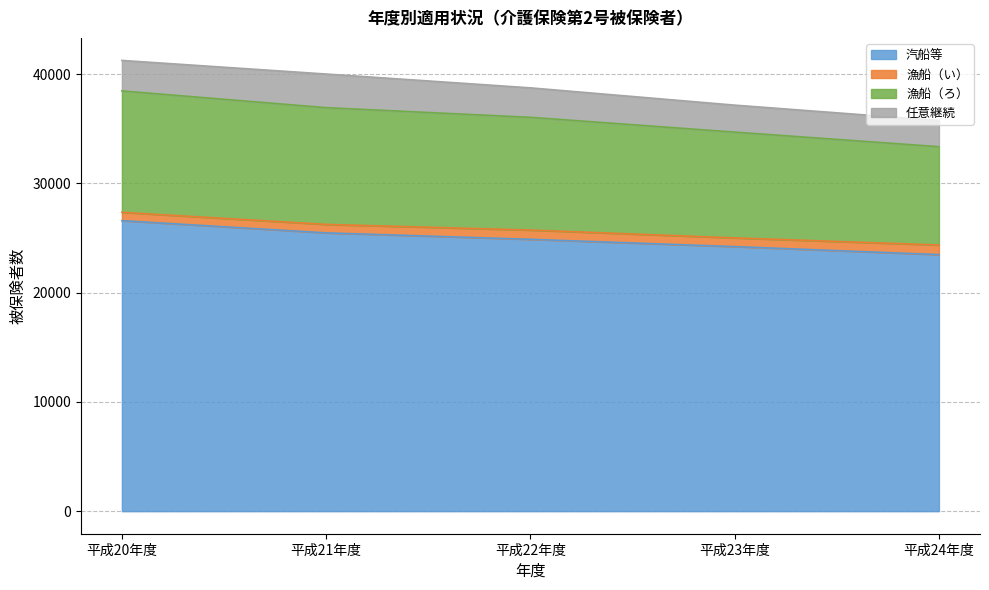

The value of 汽船等 at 平成23年度 is 24206. True or false?

True